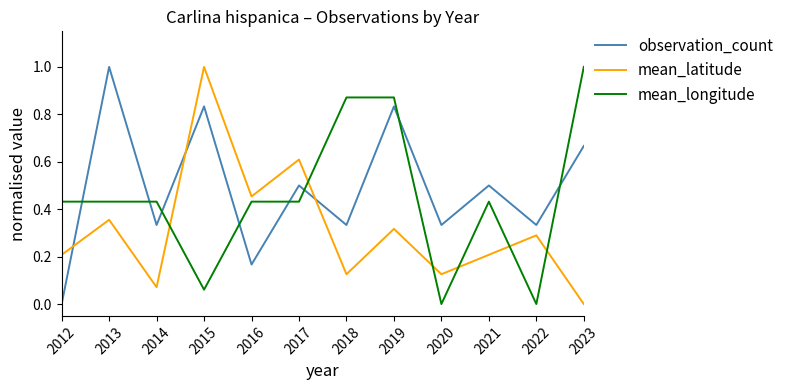

At which category is the sum across all series the highest?

2019